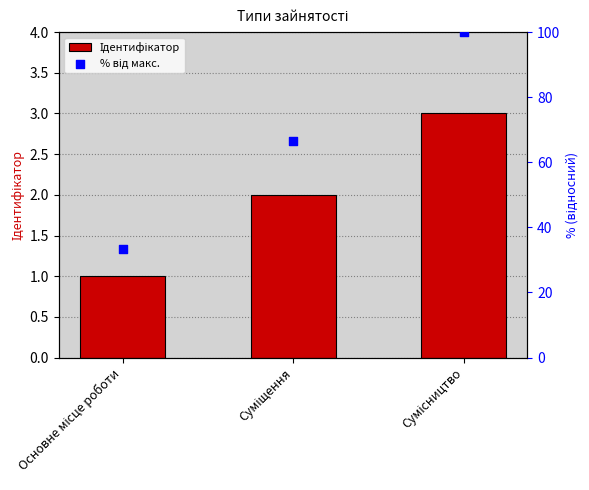

What is the total value across all series at Суміщення?

68.7